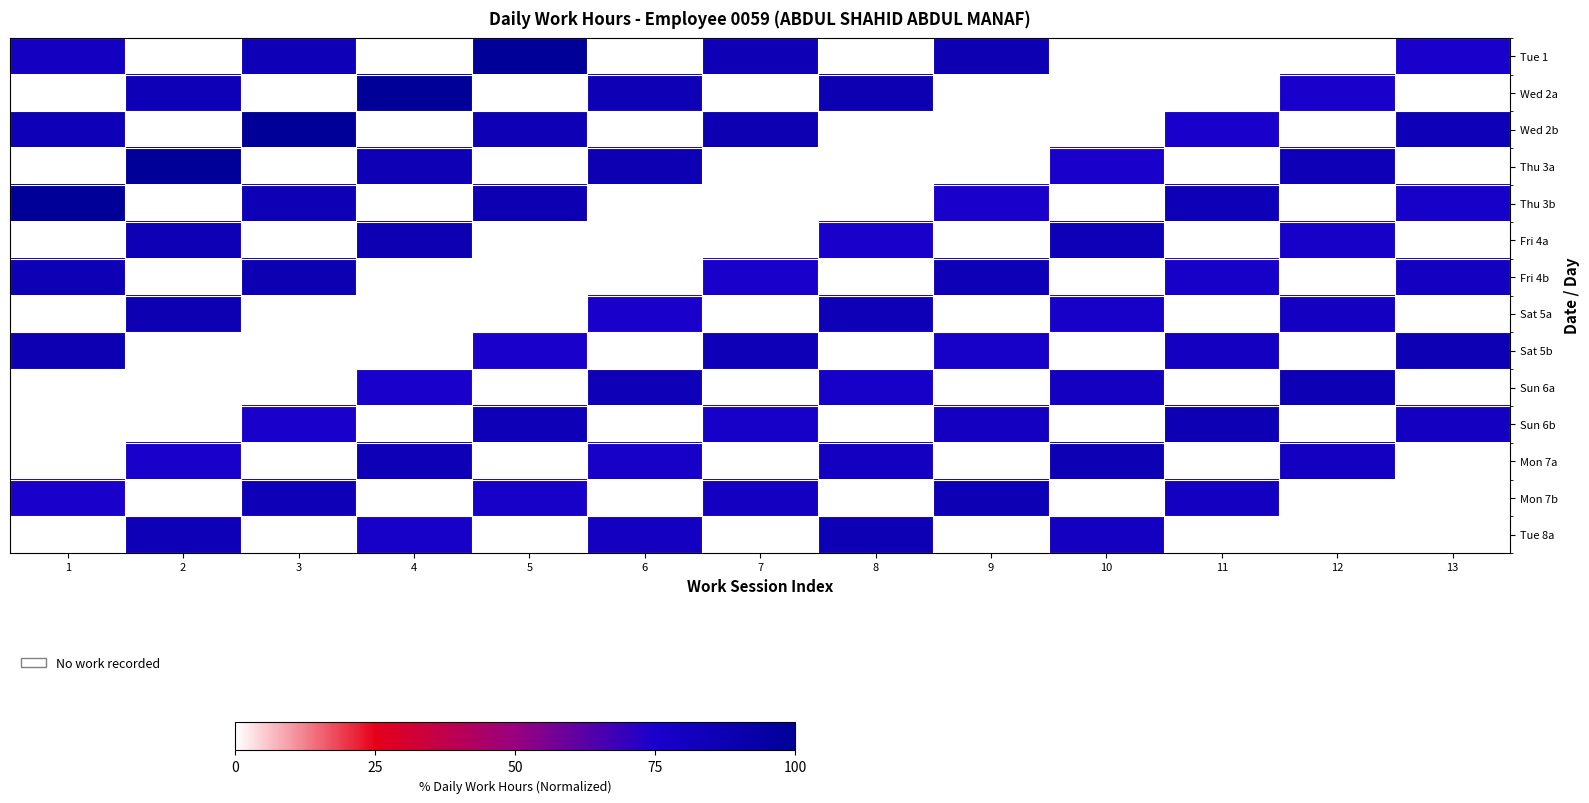

What is the total value across all series at 13?

485.5